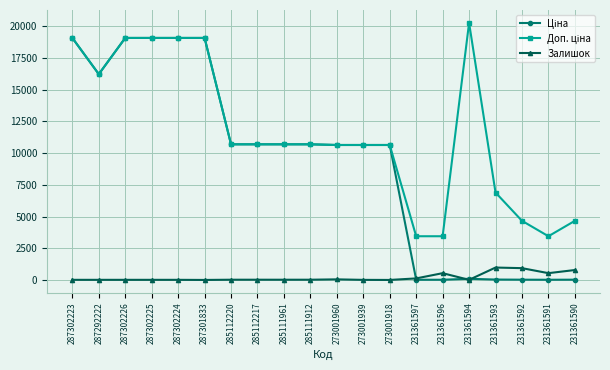

True or false: Залишок has a value of 782.0 at 231361590.

True